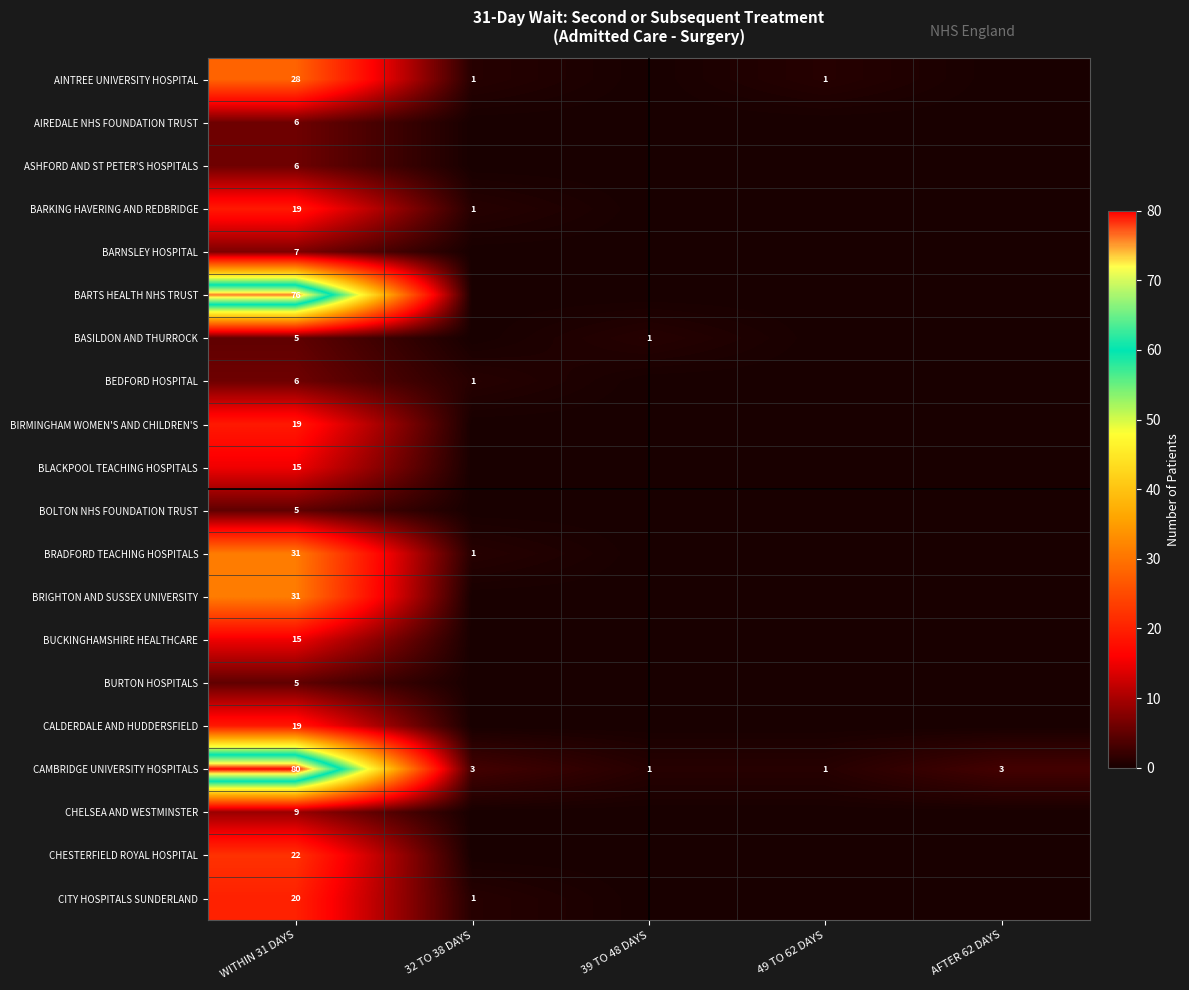

The CITY HOSPITALS SUNDERLAND series shows 1 at 32 TO 38 DAYS. True or false?

True